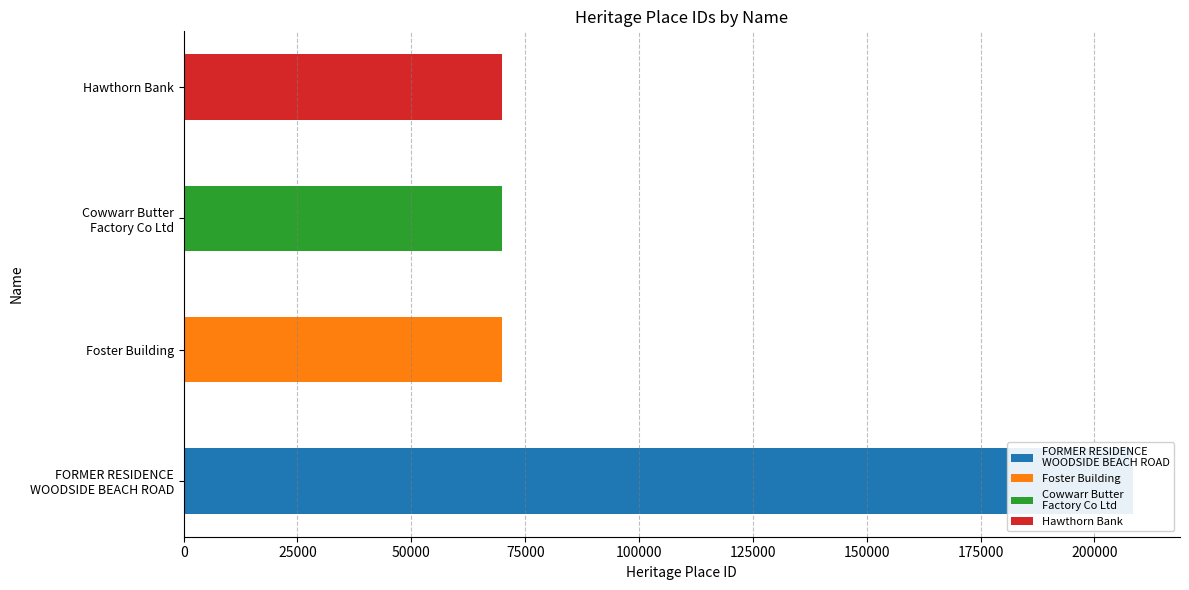

Reading left to right, list all the values displayed in this chart.

208373	69991	70003	70010